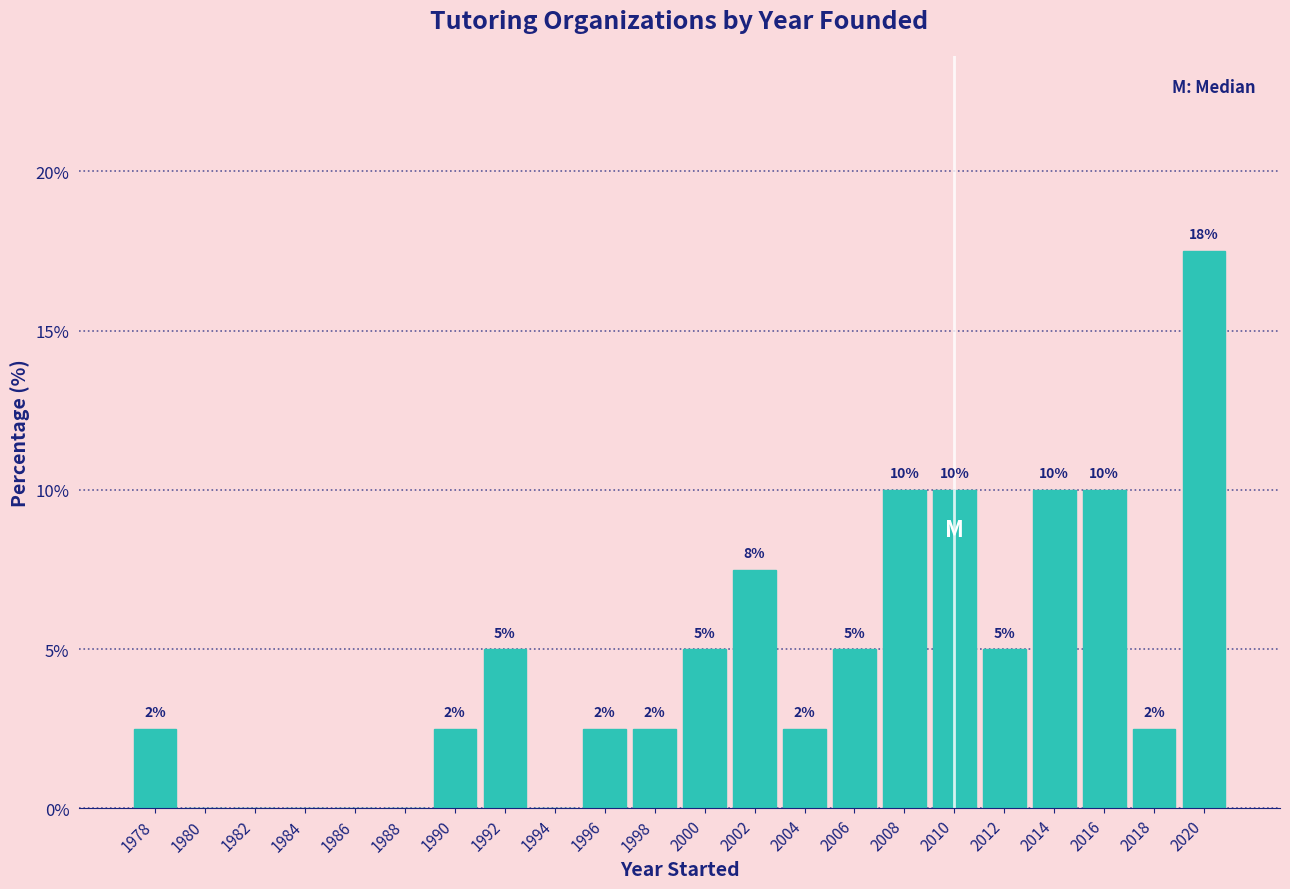

The value at 1994 is 0.0. True or false?

True